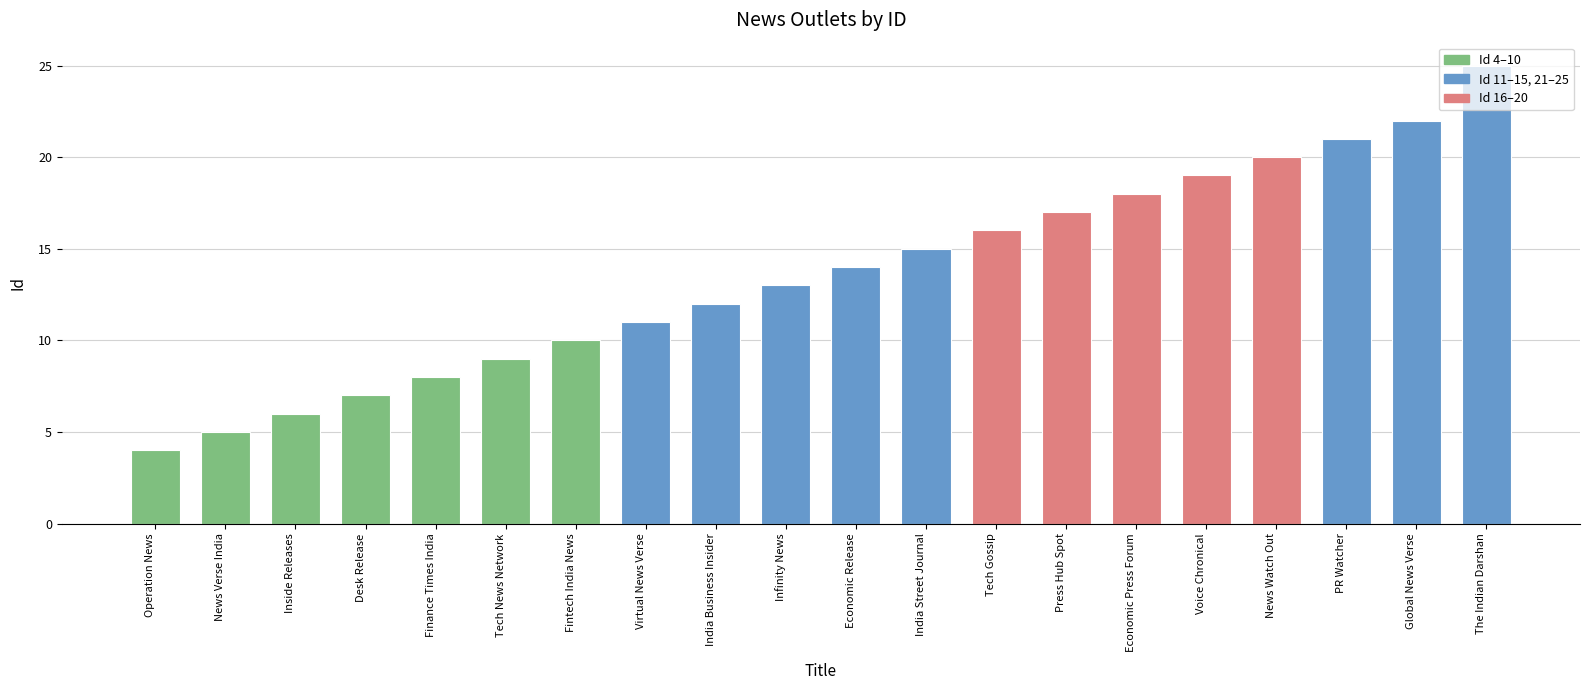

What is the average value?

14